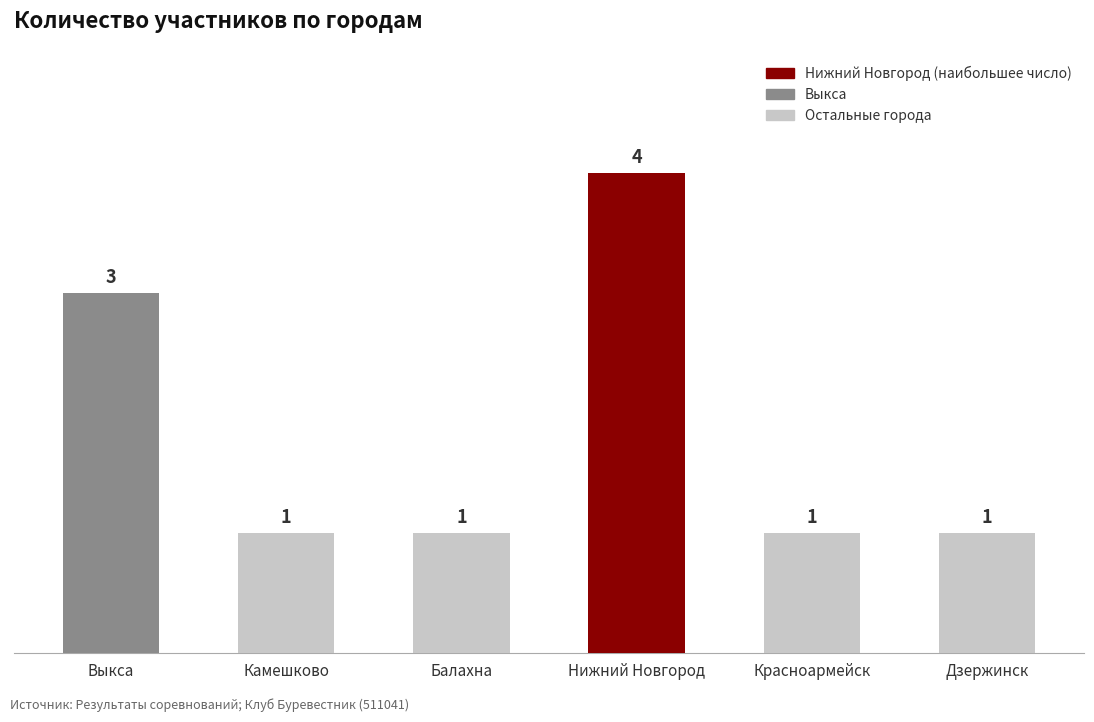

Count the values in the range 1 to 3.

5